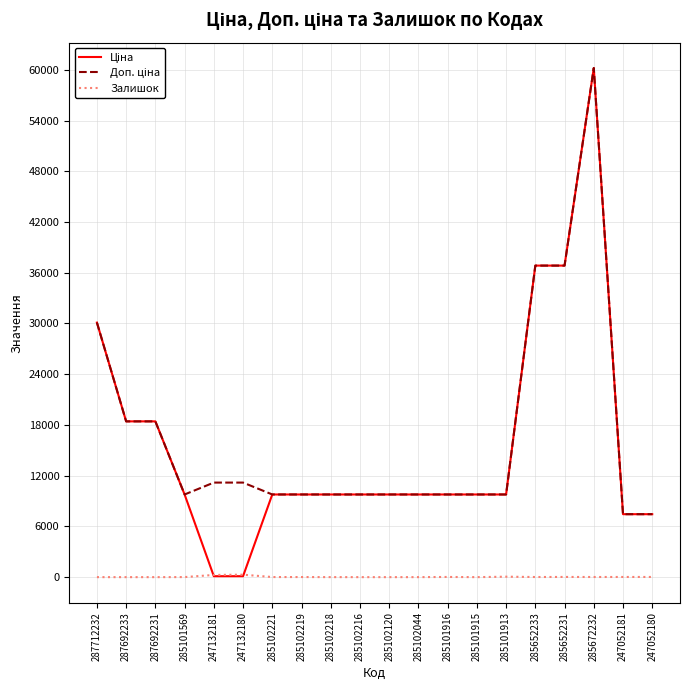

What is the maximum value shown in the chart?

60205.6